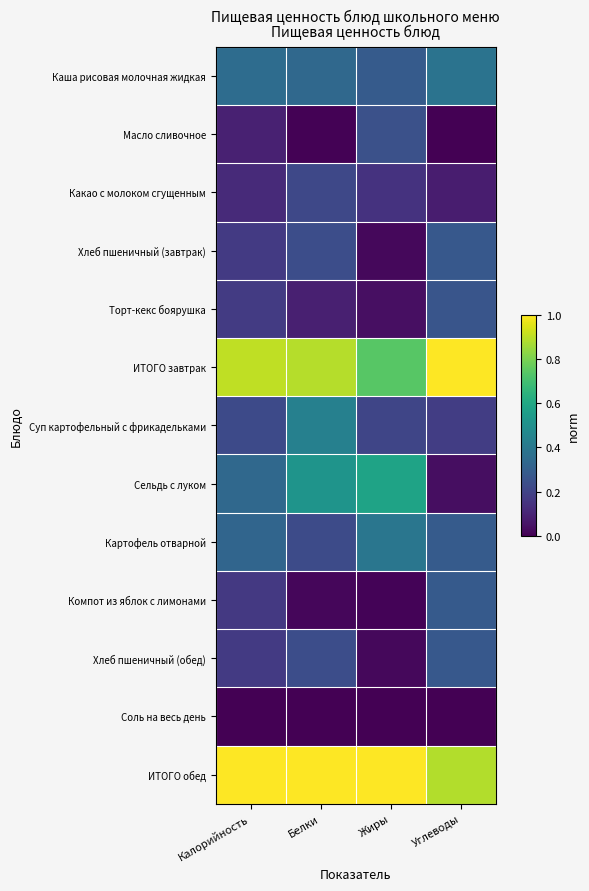

At how many categories does at least one series exceed 0?

4